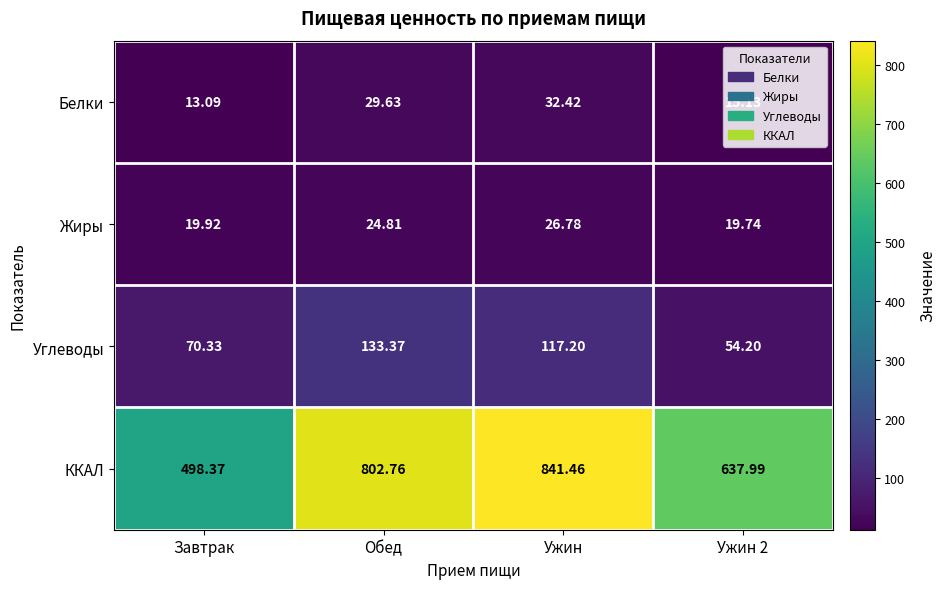

At how many categories does at least one series exceed 608?

3